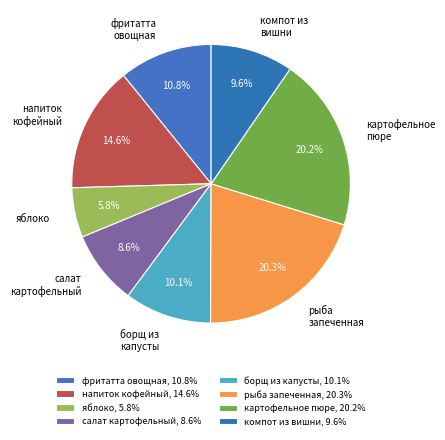

What is the total percentage of салат картофельный and рыба запеченная?

28.9%